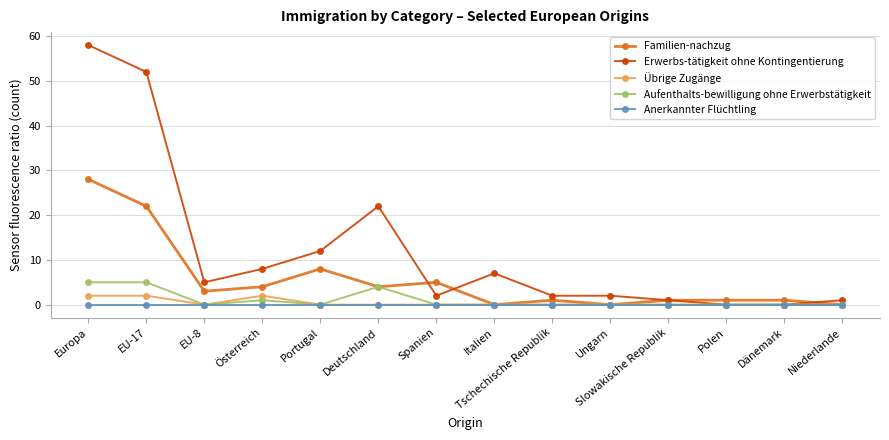

Which category has the highest value across all series?

Europa